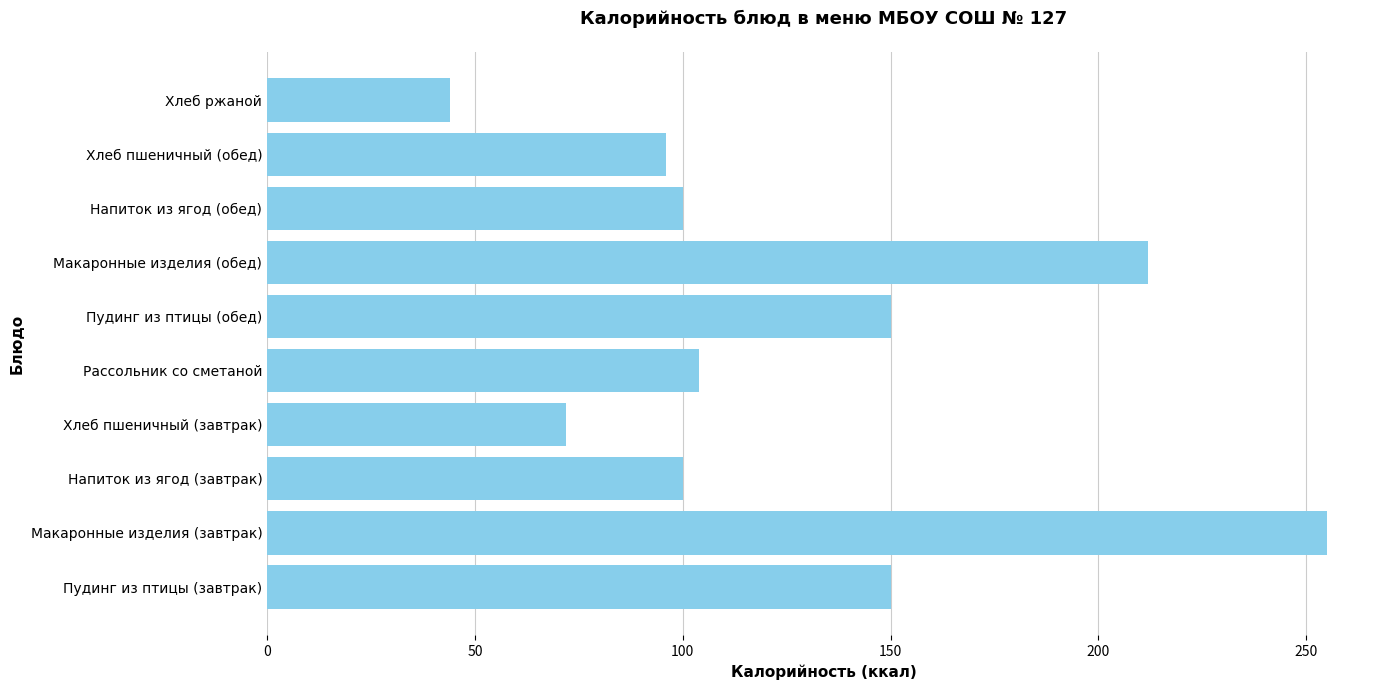

Reading bottom to top, transcribe all the data shown in this chart.

150	255	100	72	104	150	212	100	96	44